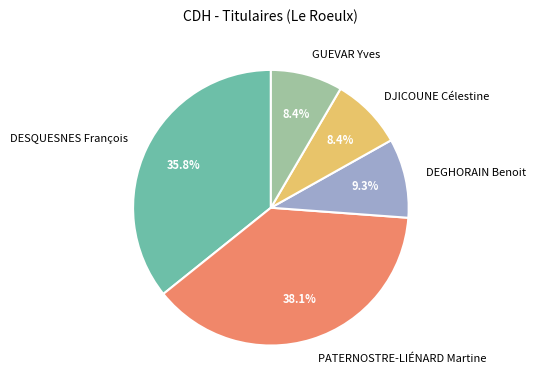

What is the largest slice in the pie chart?

PATERNOSTRE-LIÉNARD Martine